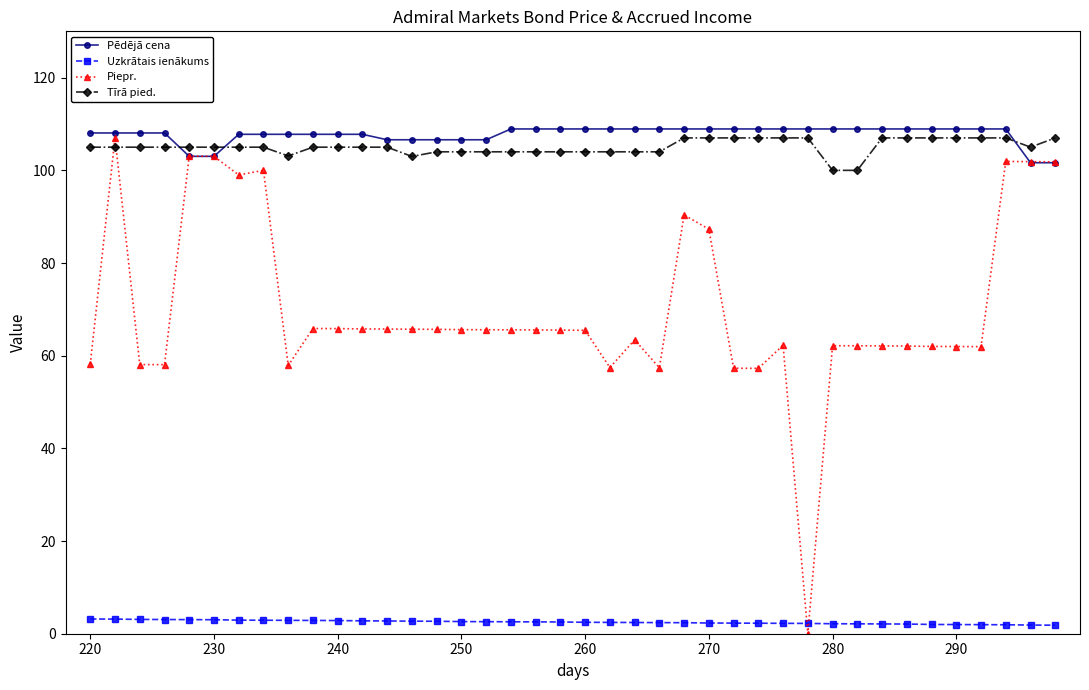

What is the value of the Tīrā pied. point at the 13th from the left?

105.0